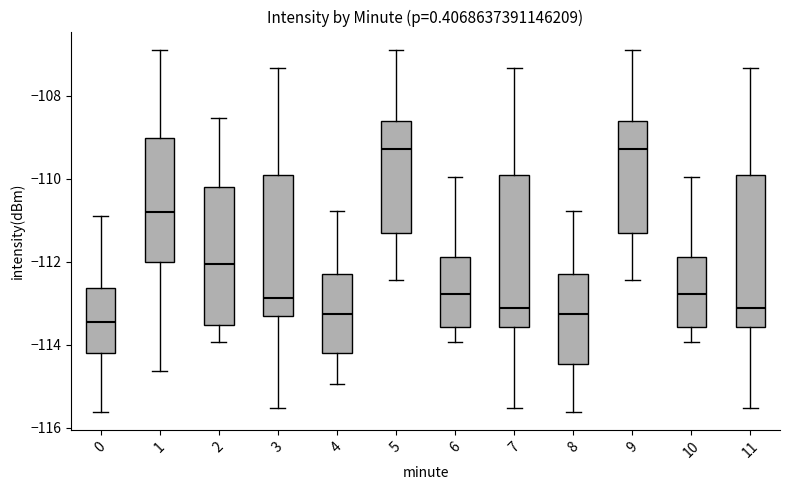

Where does the upper whisker of the box at x = 5 end on the y-axis? The values are not printed on the chart, so give them approximately, as read against the axis.

-106.8